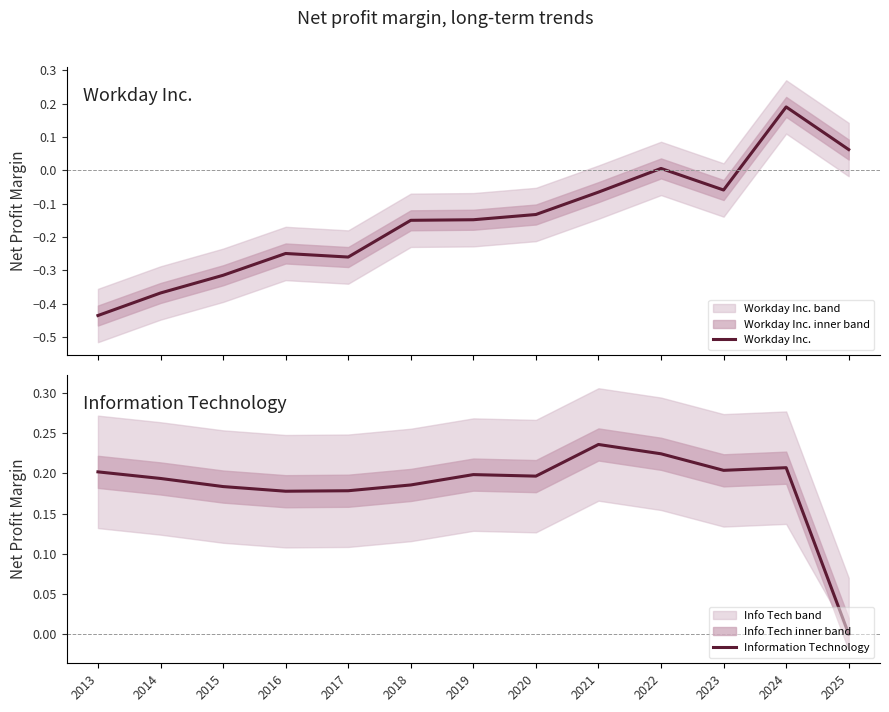

What is the highest value of the Workday Inc. series?

0.2